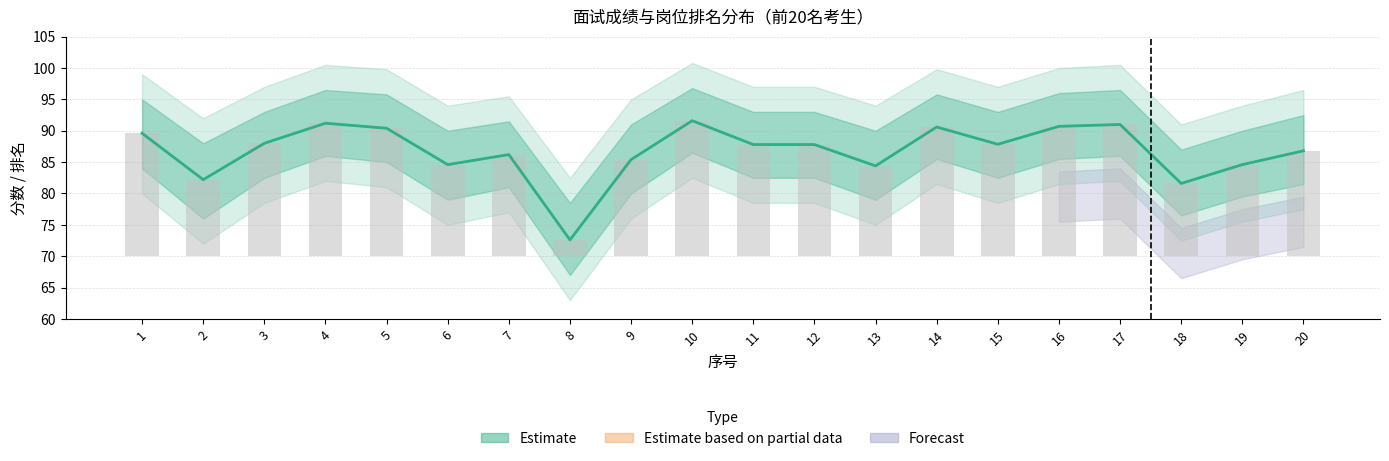

At which category does the chart reach its minimum across all series?

8